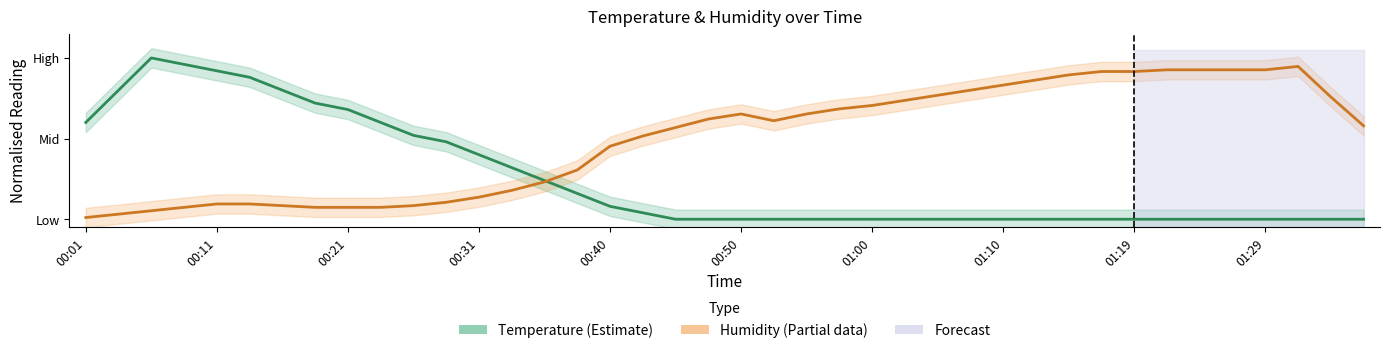

How many lines are shown in the chart?

2